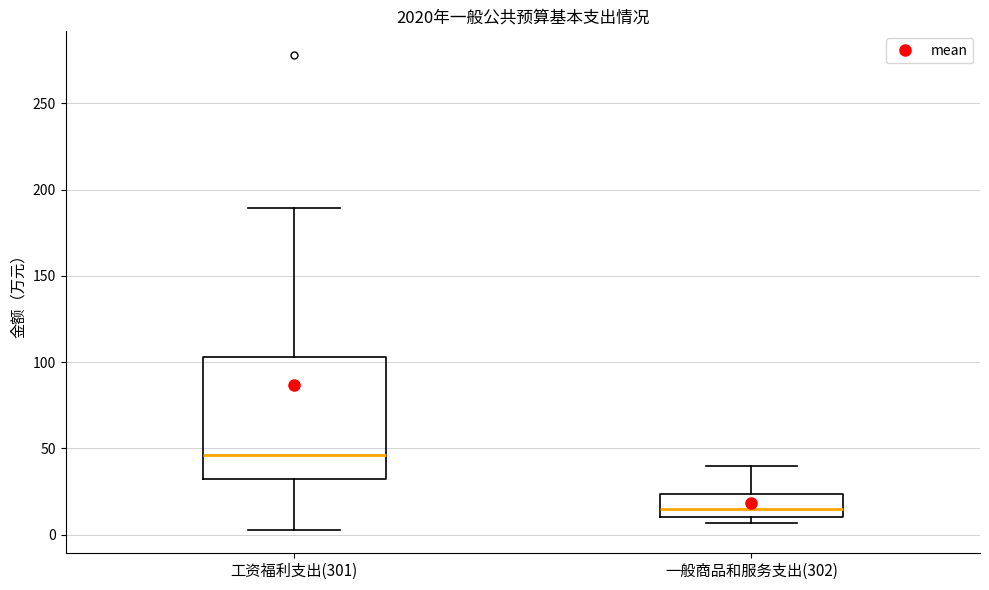

Reading left to right, read every box against the y-axis: the position of its median line, the range the box covers, and the ends of its whiskers. The values are not printed on the chart, so give them approximately, as read against the axis.

工资福利支出(301): median 45, box 30 to 105, whiskers 5 to 190
一般商品和服务支出(302): median 15, box 10 to 25, whiskers 5 to 40